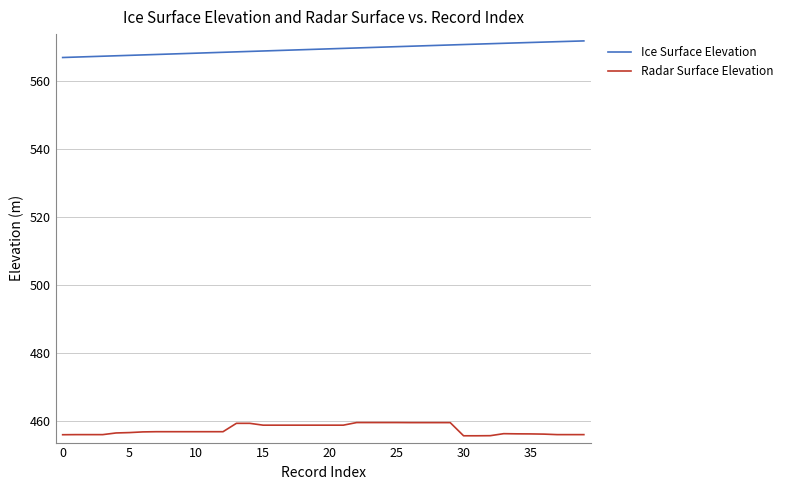

Rank the series by their average value, from highest to lowest.

Ice Surface Elevation, Radar Surface Elevation